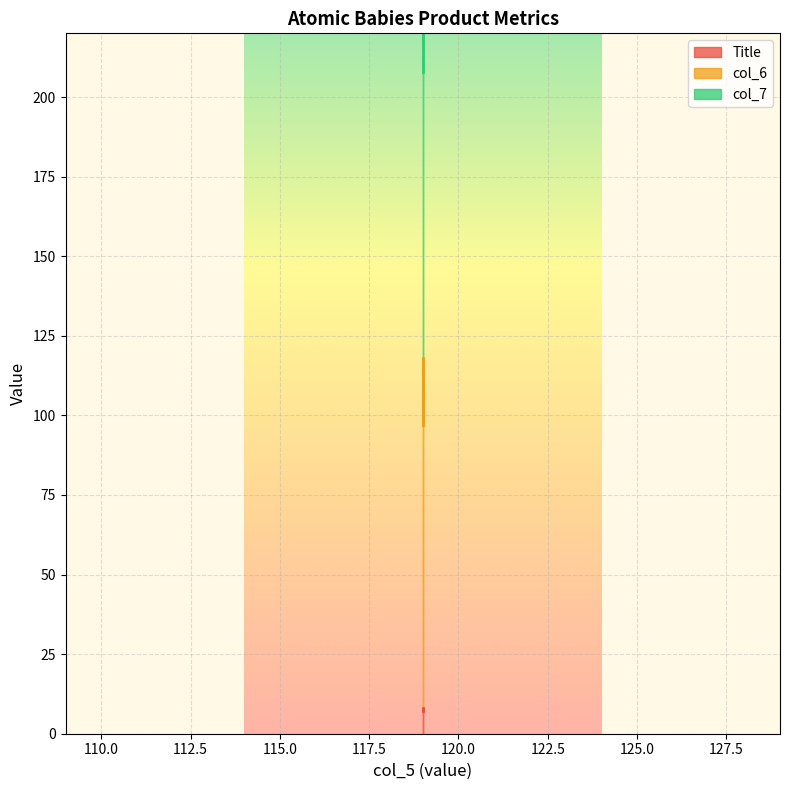

Is it true that col_6 equals 90.0 at 119?

True